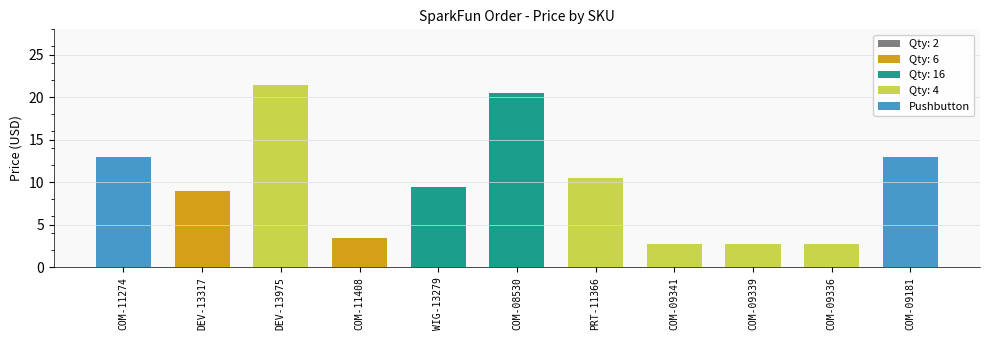

How many bars are there in total?

11